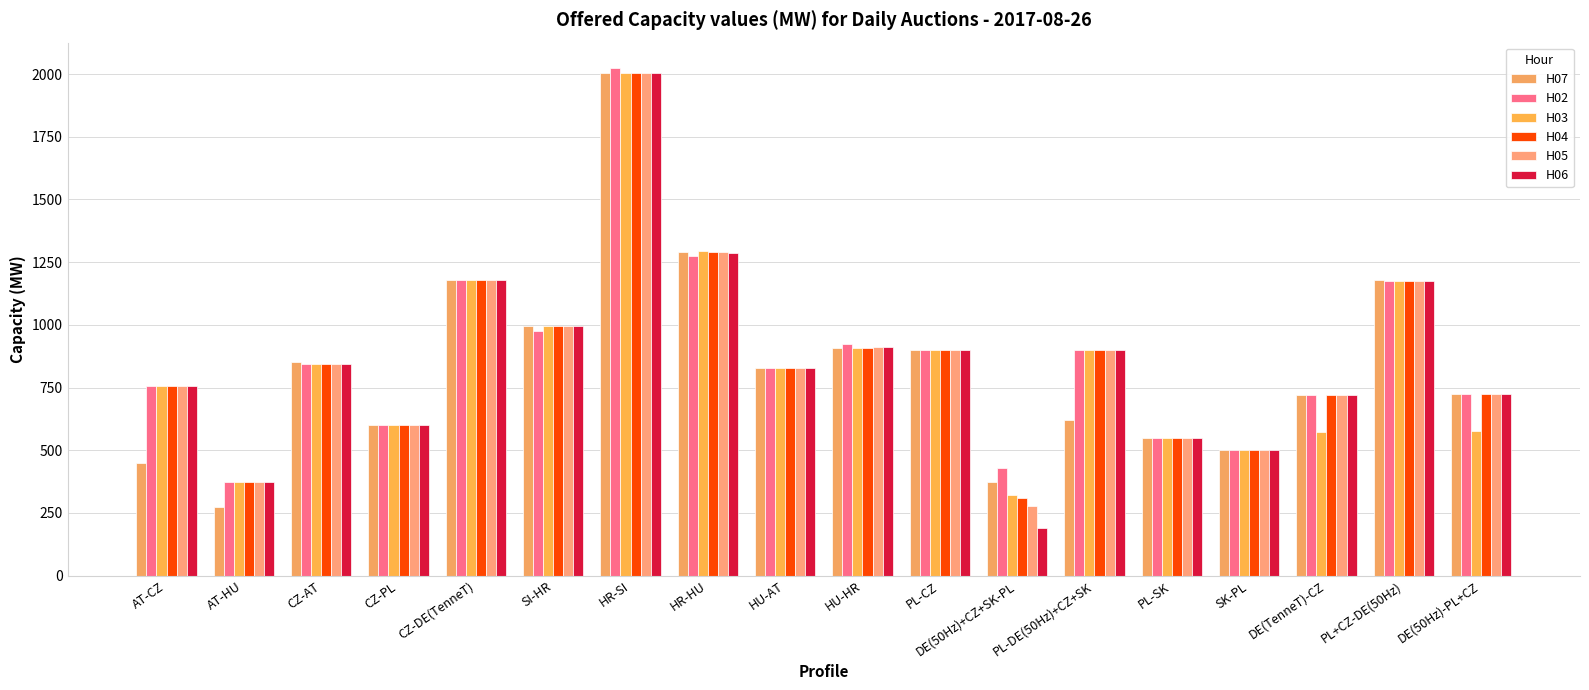

What is the difference between the second highest and second lowest values in the H02 series?

845